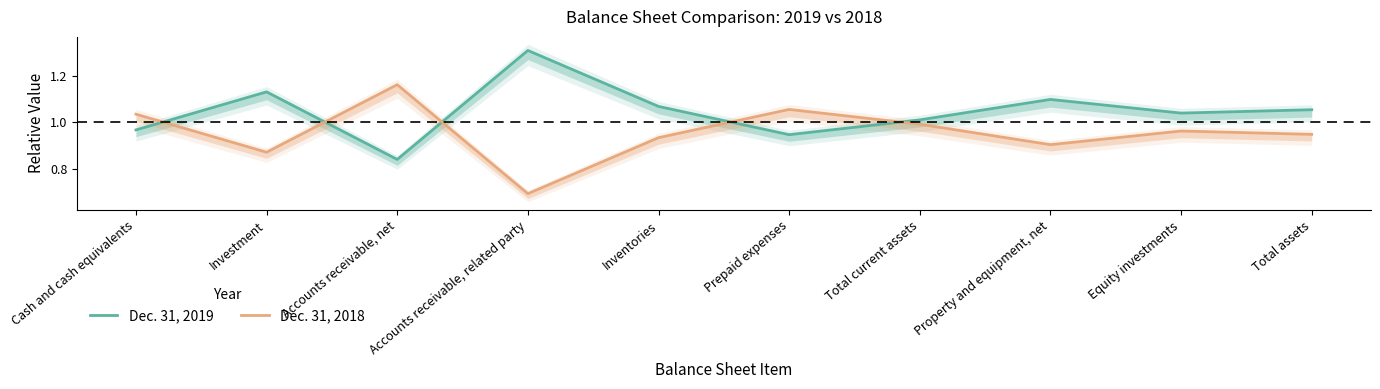

Does the chart display data point markers on the line(s)?

No